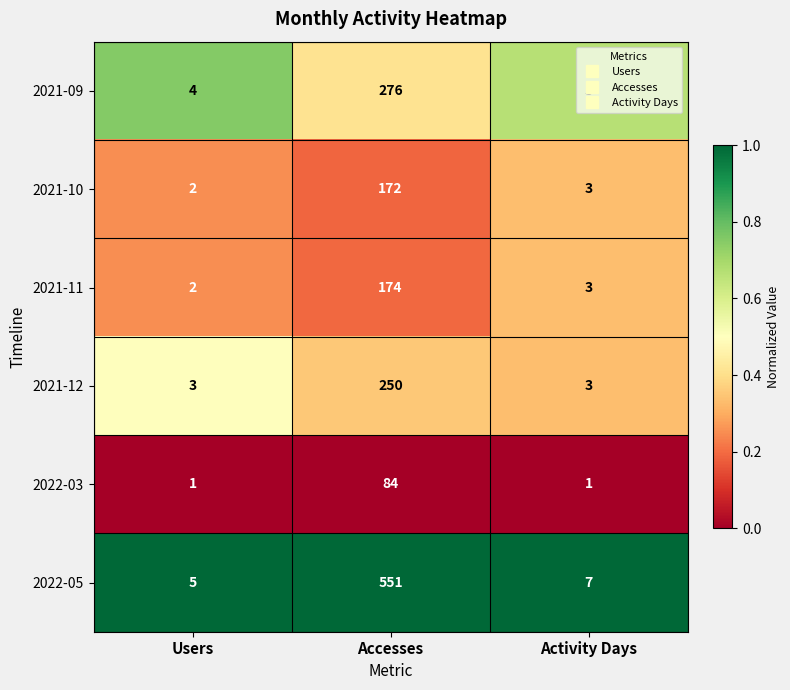

The value of 2021-11 at Users is 2. True or false?

True